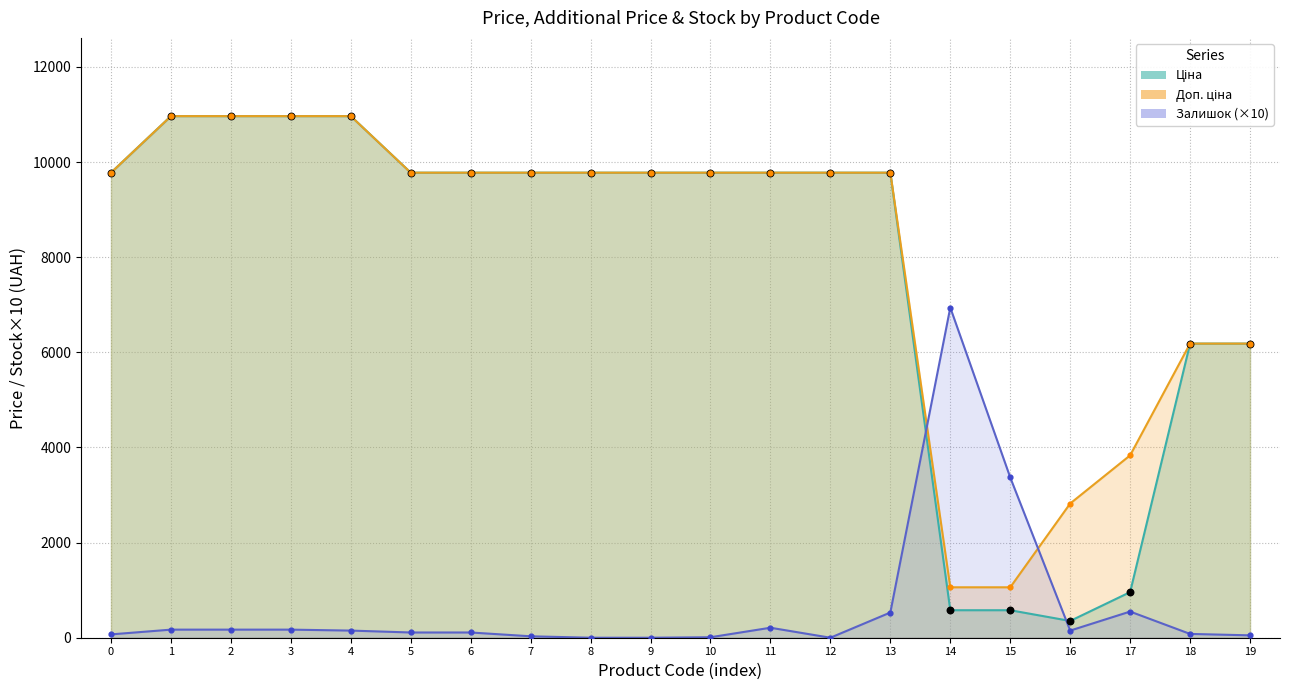

The value of Залишок (×10) at 14 is 6940.0. True or false?

True